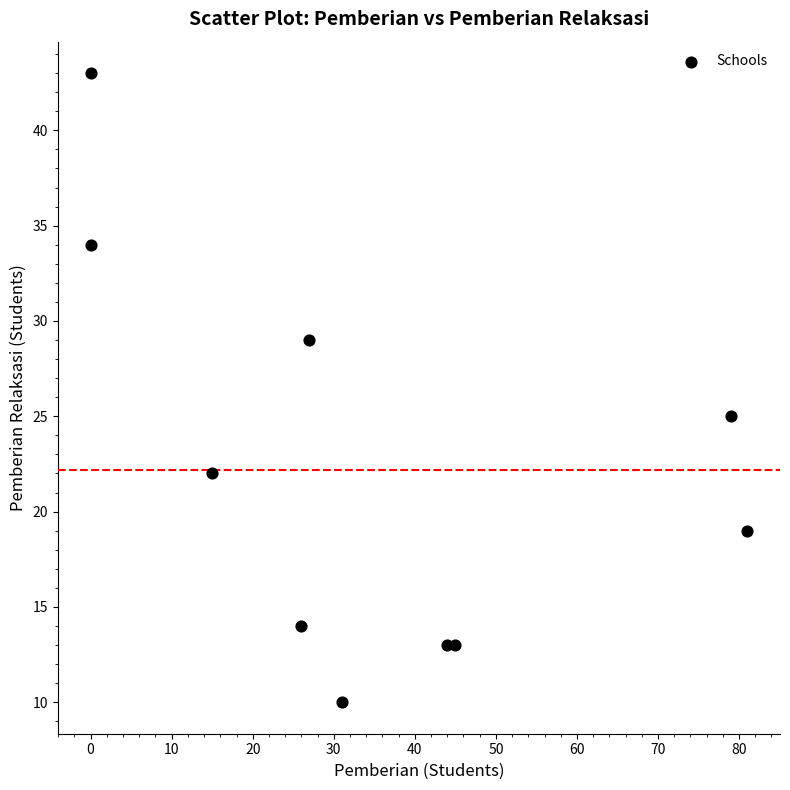

What Y value in the scatter plot is closest to 26?

25